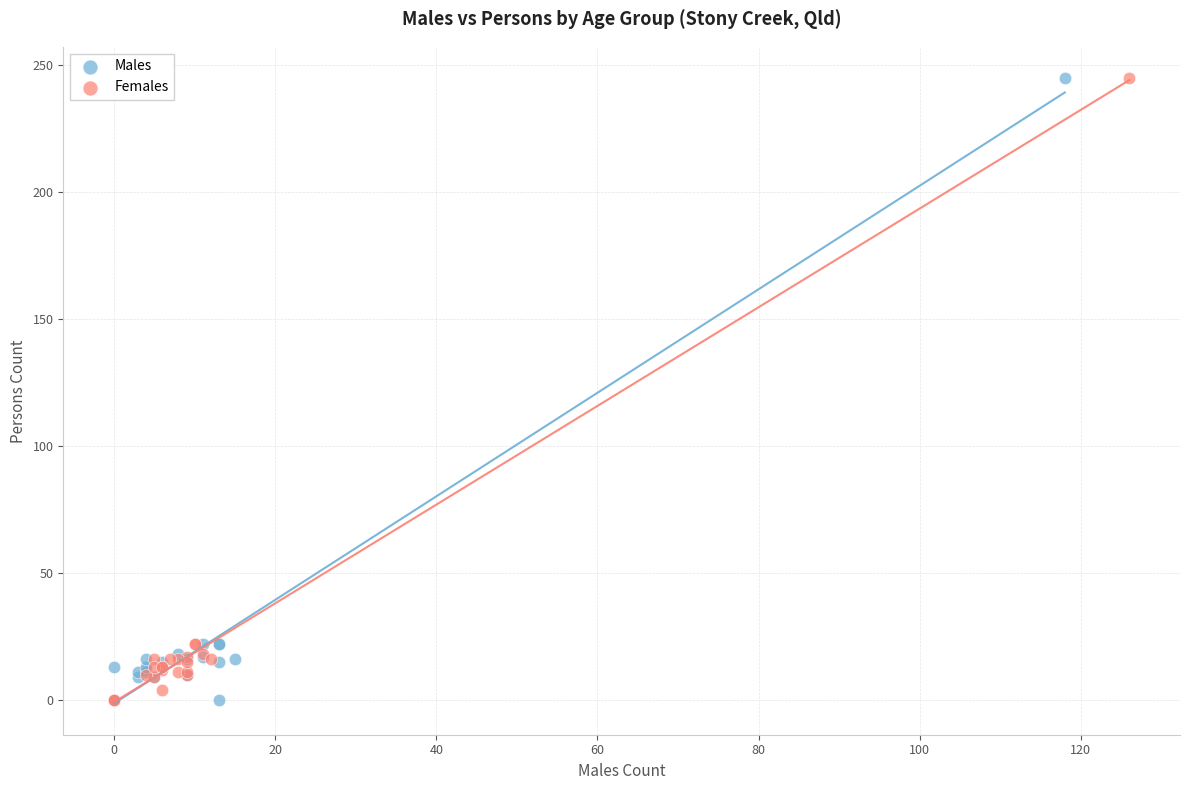

Which series has the widest spread of Y values?

Males